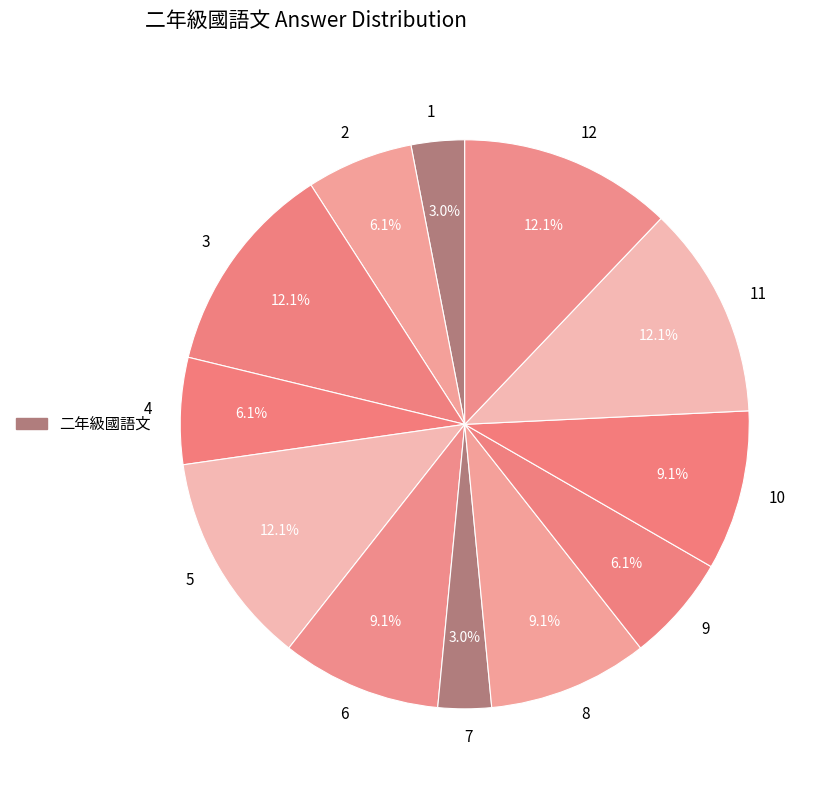

Do 6 and 5 together represent more than half of the pie?

No